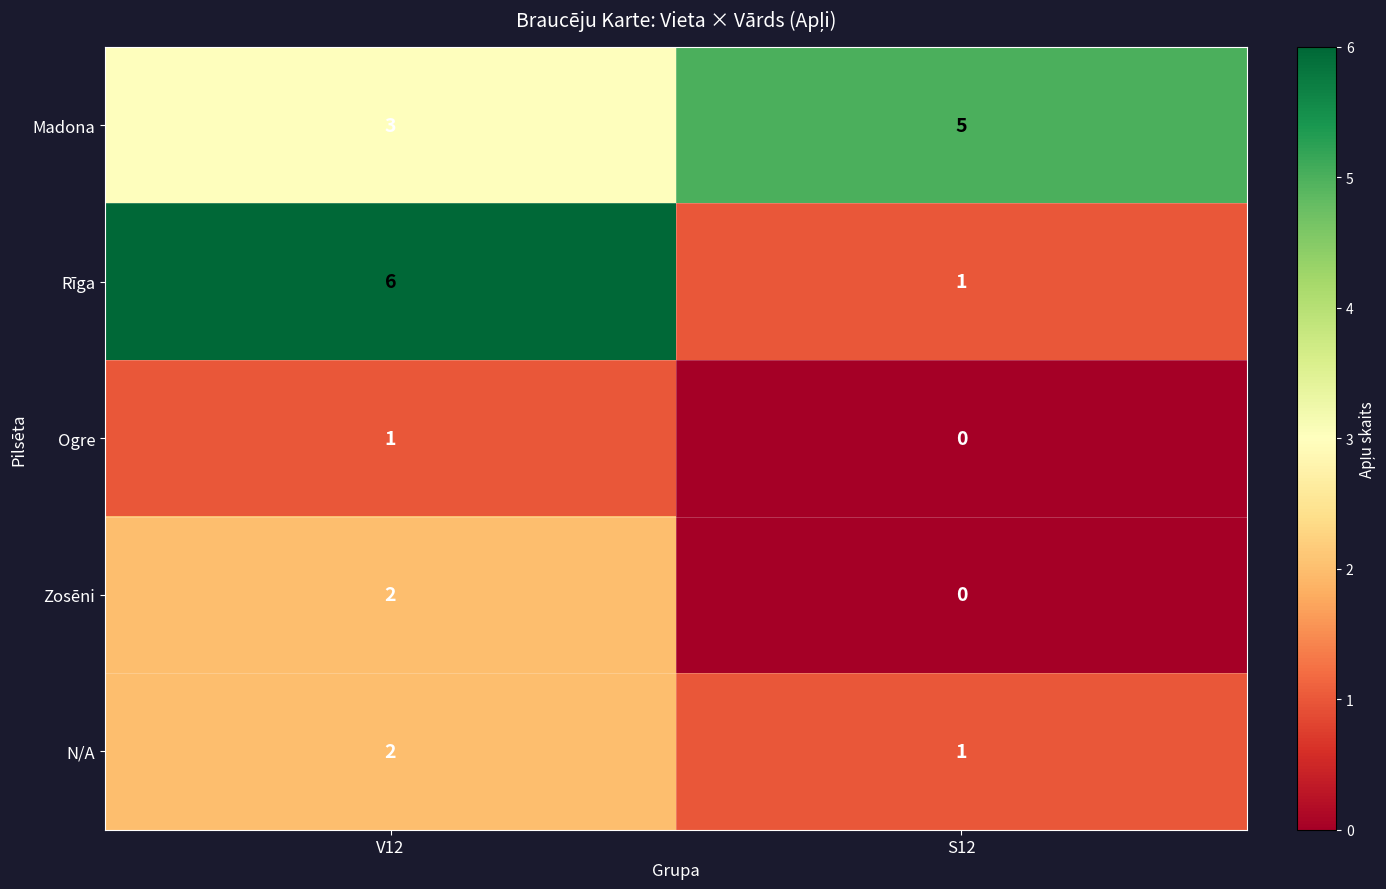

Is the value of Rīga at V12 greater than the value of N/A at S12?

Yes